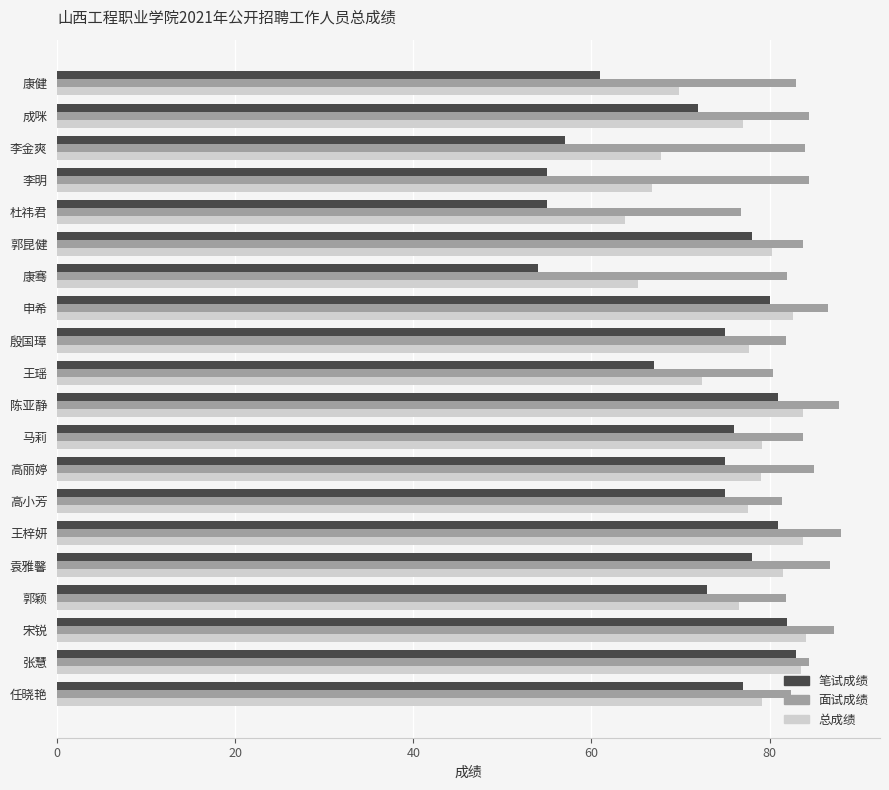

Which series has the largest total across all categories?

面试成绩